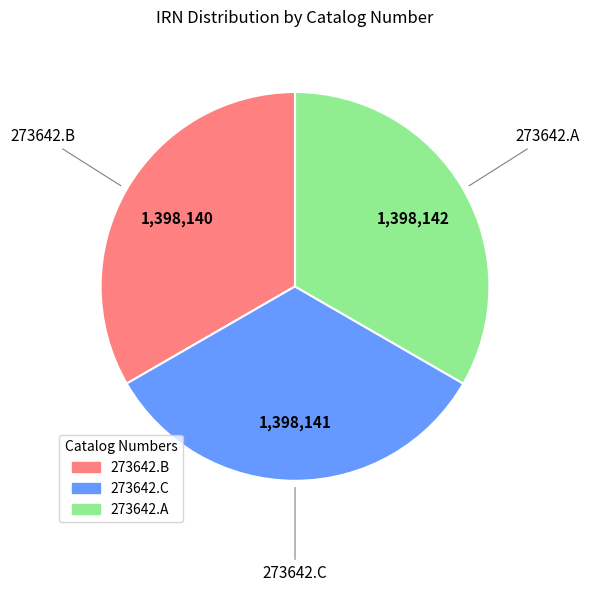

The 273642.B slice represents 47% of the pie. True or false?

False